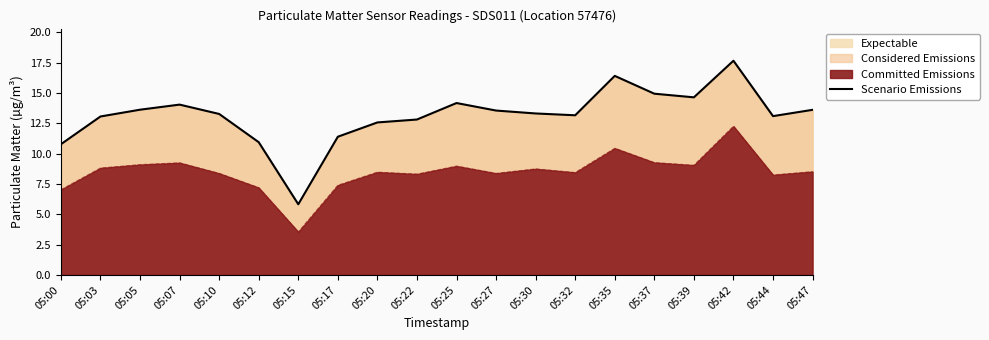

List the labels in order of value, largest first.

05:42, 05:35, 05:37, 05:39, 05:25, 05:07, 05:05, 05:47, 05:27, 05:30, 05:10, 05:32, 05:44, 05:03, 05:22, 05:20, 05:17, 05:12, 05:00, 05:15